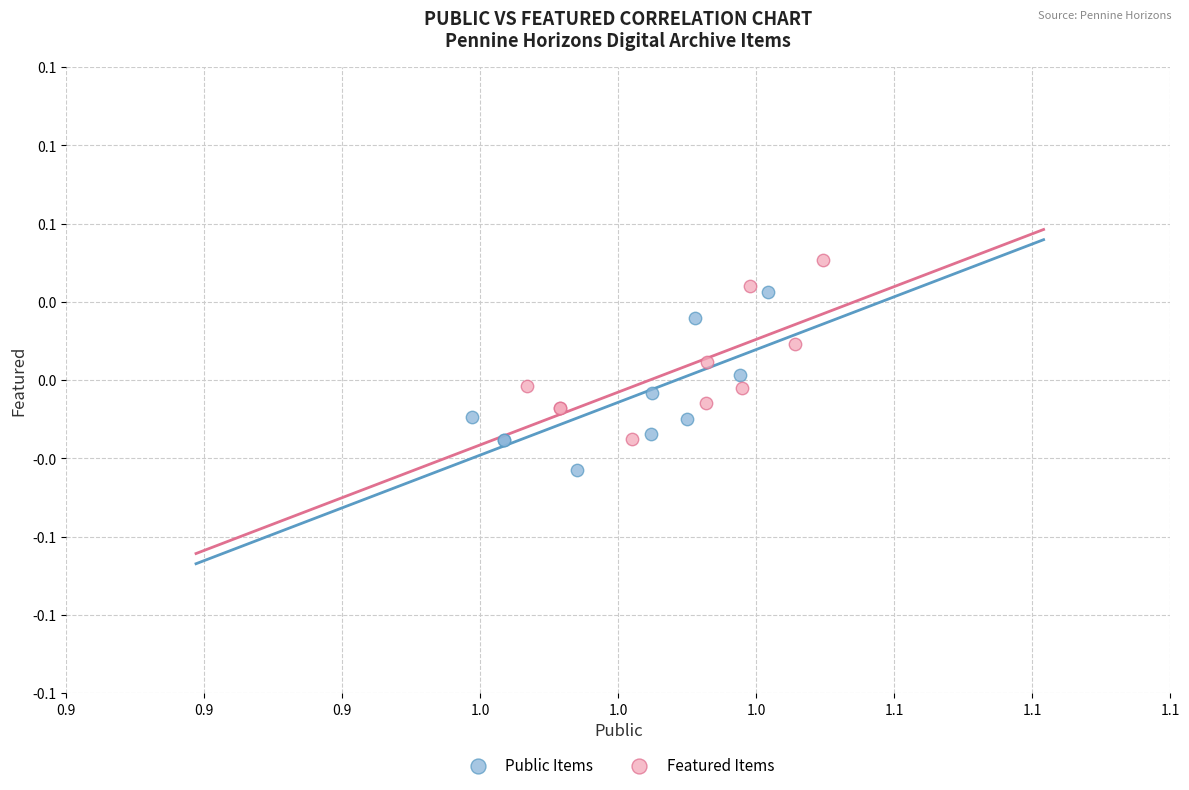

What are all the series names shown in the legend?

Public Items, Featured Items